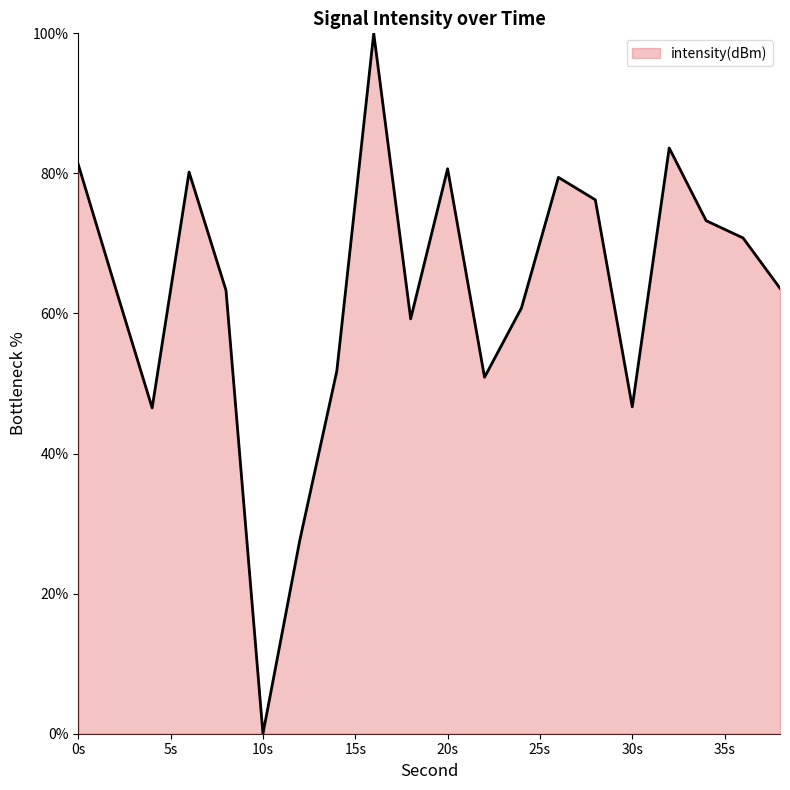

What is the difference between the maximum and minimum values?

100.0